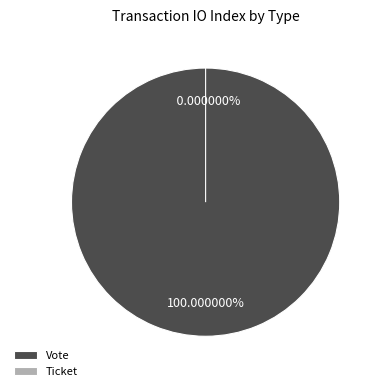

Which slice is the smallest?

Ticket